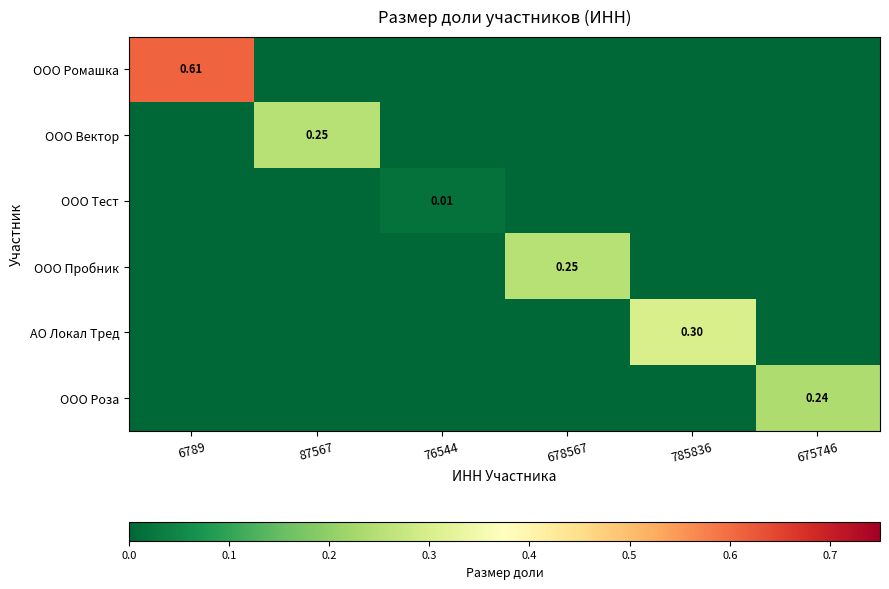

Count the ООО Вектор values in the range 0 to 1.

6